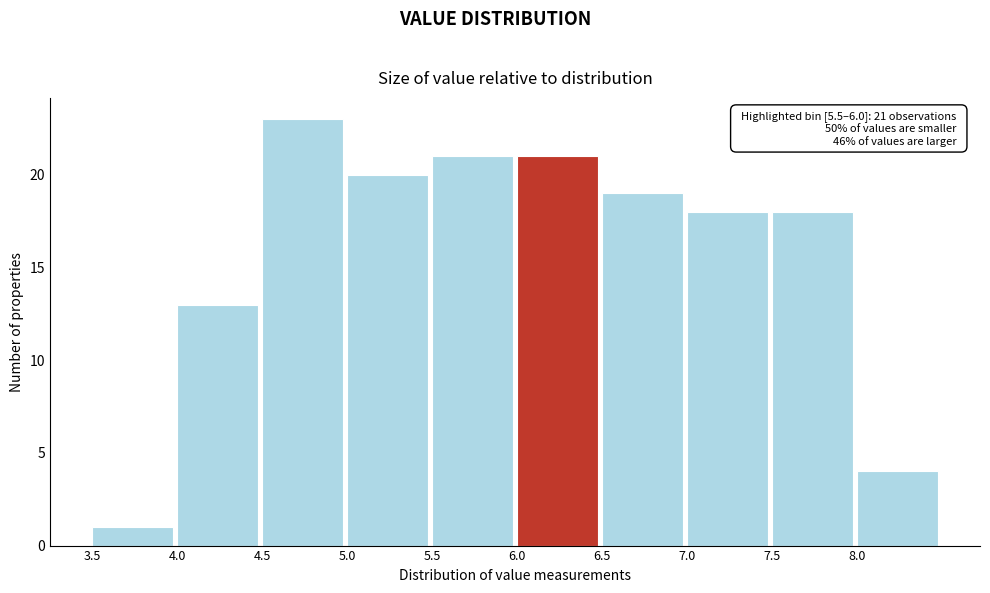

Which range on the x-axis has the tallest bar?

4.5 to 5.0